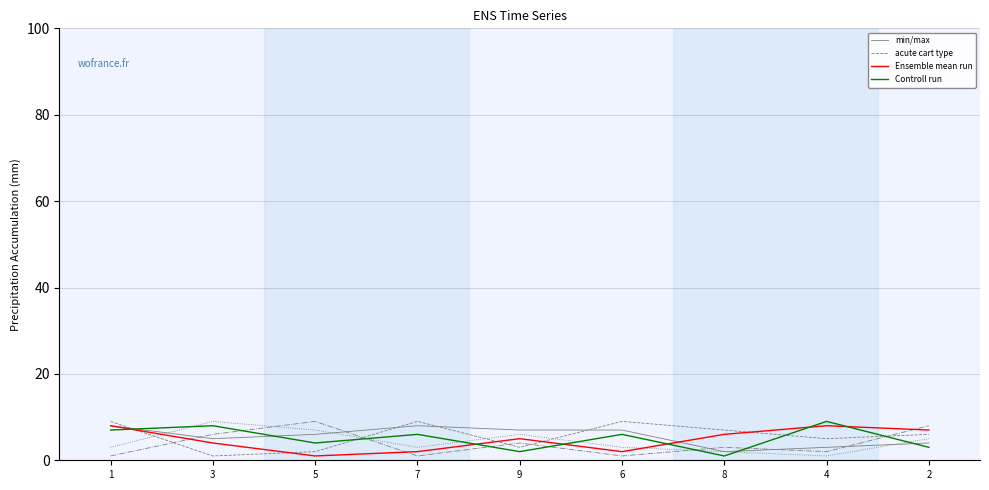

At which category is the sum across all series the highest?

1